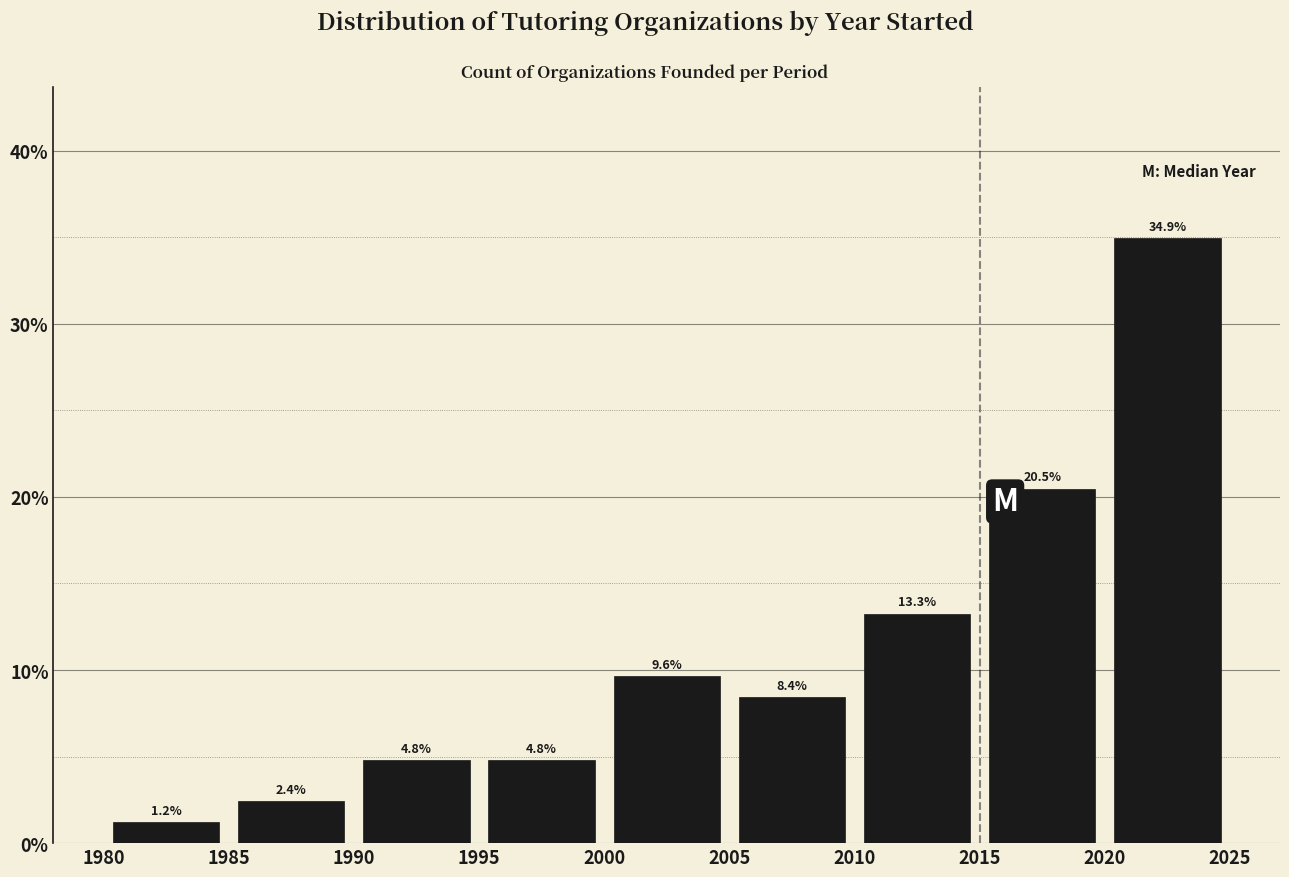

Reading left to right, transcribe this chart: for each bar, give the range it covers on the x-axis and its height.

1980 to 1985: 1.2
1985 to 1990: 2.4
1990 to 1995: 4.8
1995 to 2000: 4.8
2000 to 2005: 9.6
2005 to 2010: 8.4
2010 to 2015: 13.3
2015 to 2020: 20.5
2020 to 2025: 34.9